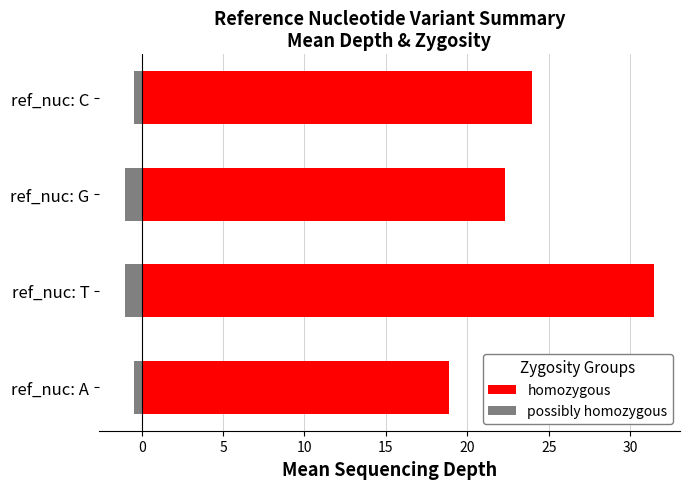

Rank the series by their average value, from highest to lowest.

homozygous, possibly homozygous